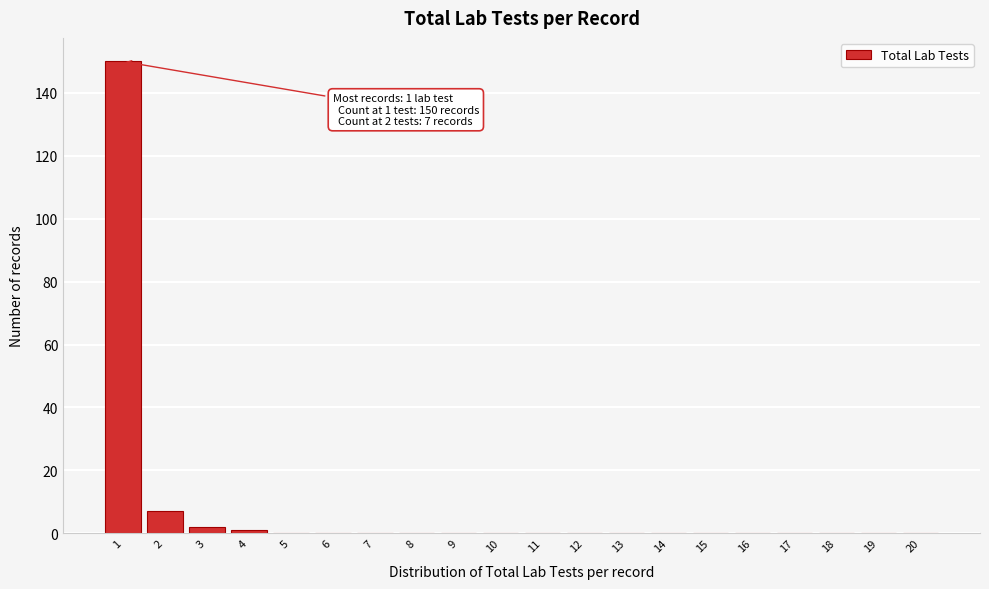

Reading right to left, extract all data points from this chart.

20=0	19=0	18=0	17=0	16=0	15=0	14=0	13=0	12=0	11=0	10=0	9=0	8=0	7=0	6=0	5=0	4=1	3=2	2=7	1=150